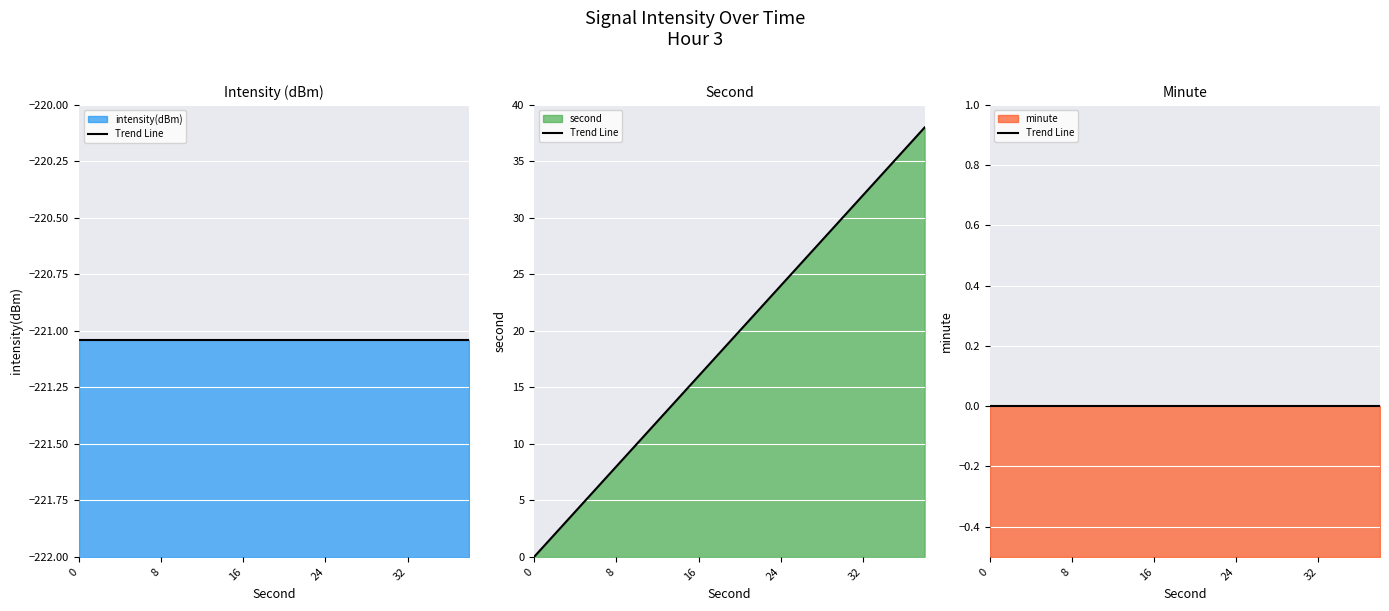

The second series shows 20.6 at 0. True or false?

False